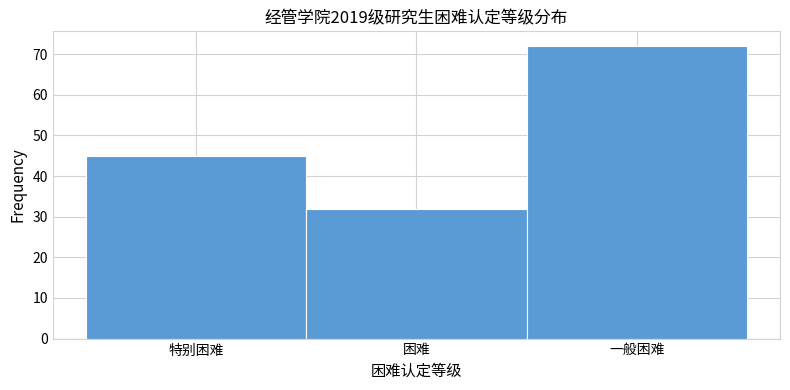

Reading left to right, what are all the values shown in this chart?

45	32	72